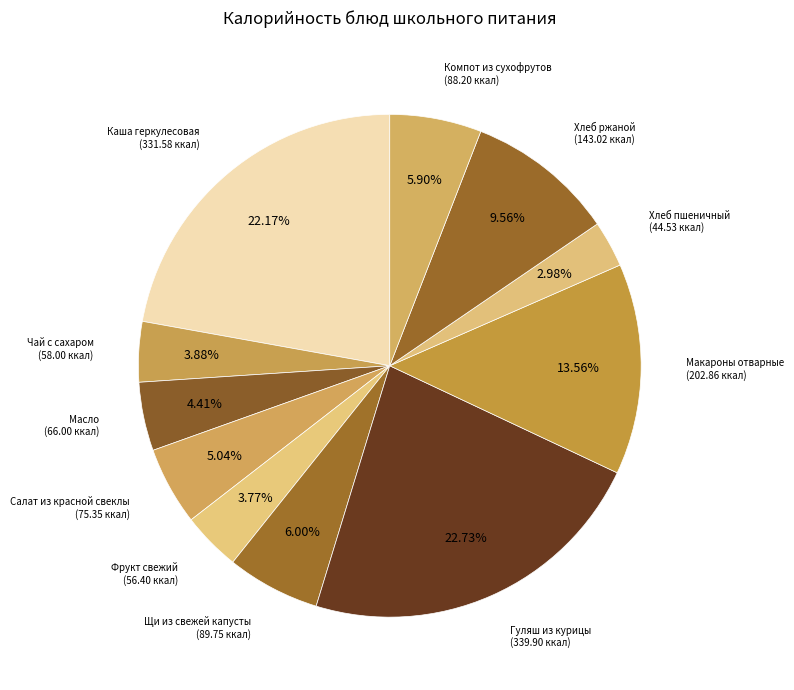

Count the number of slices in the pie.

11